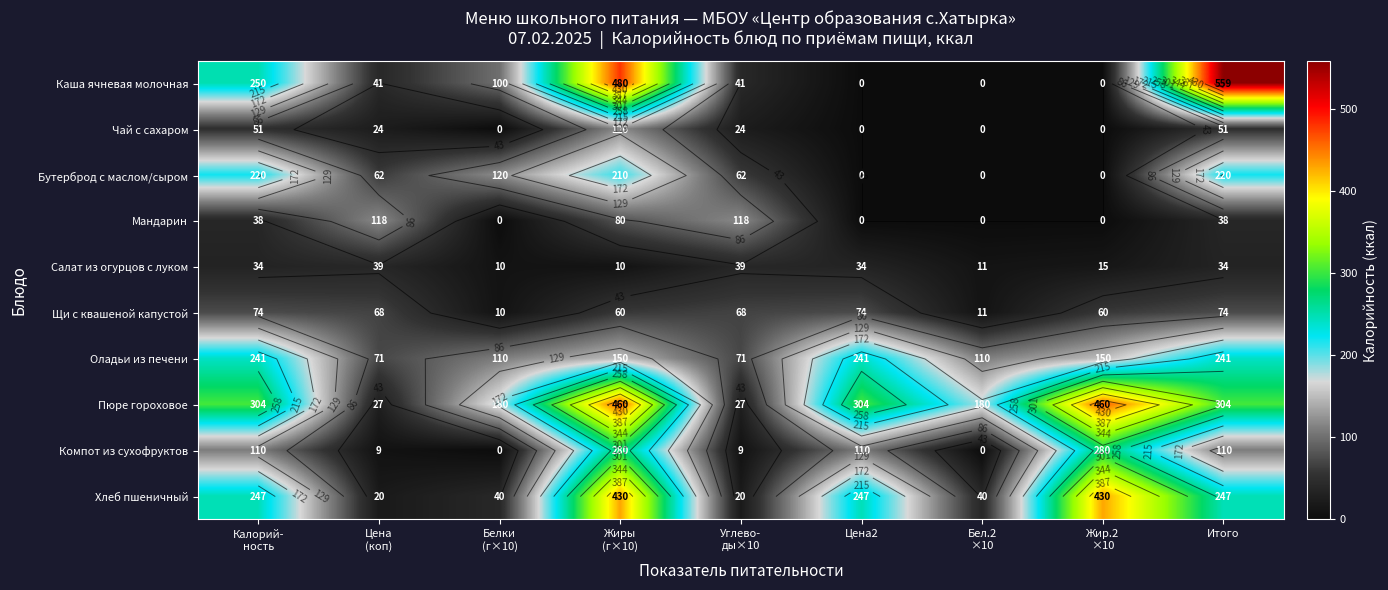

Is it true that Каша ячневая молочная equals 805 at Итого?

False